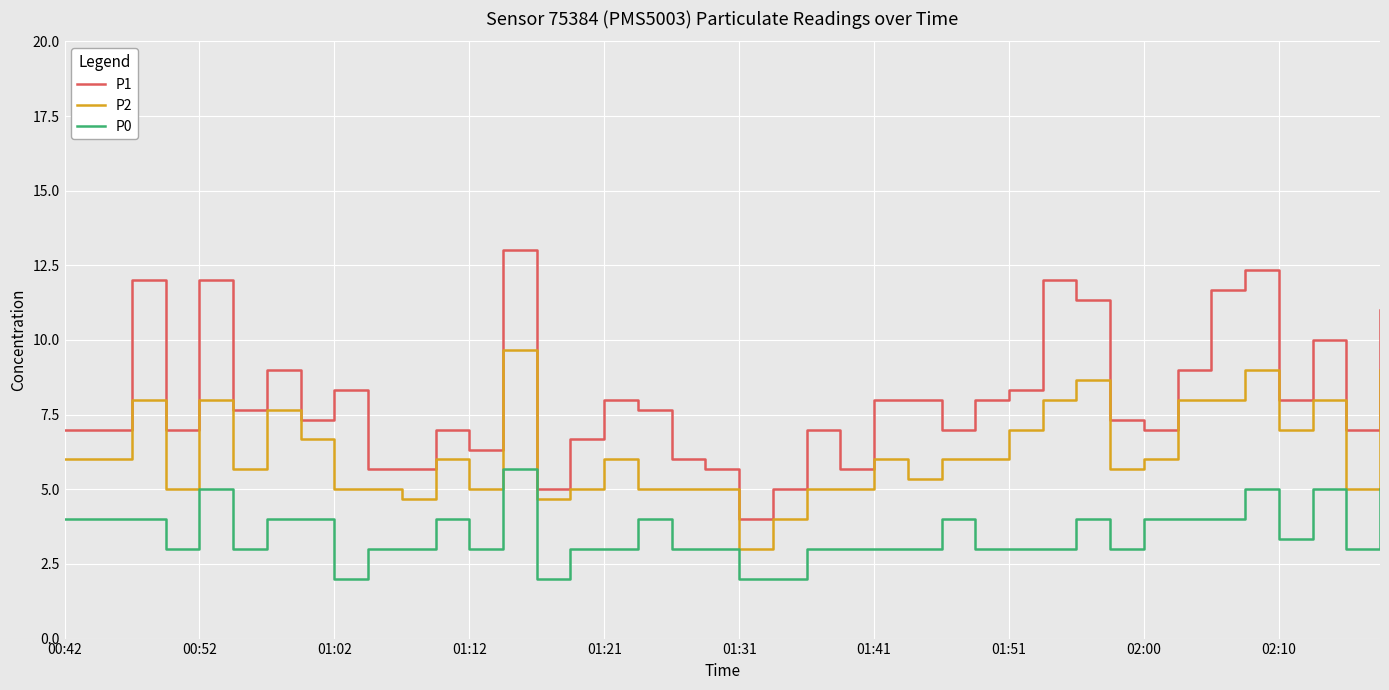

True or false: P2 and P0 intersect in this chart.

False